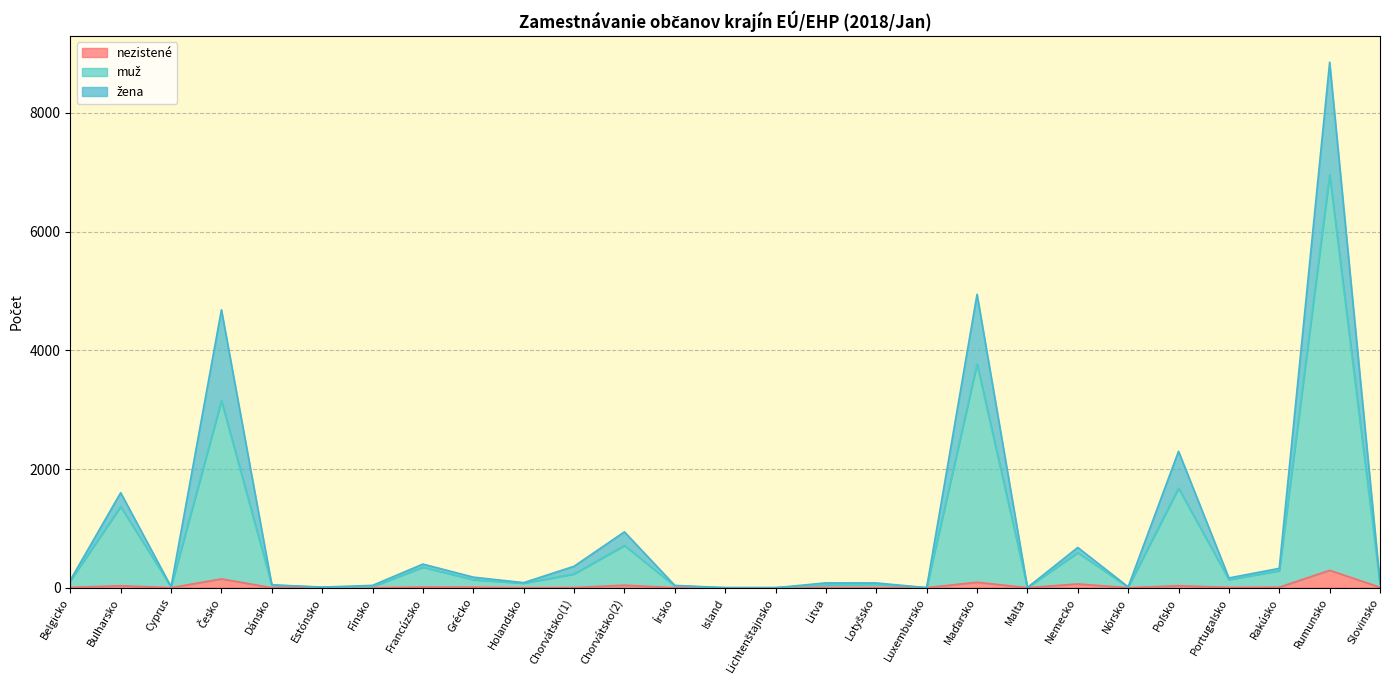

What is the label of the 14th point from the left?

Island